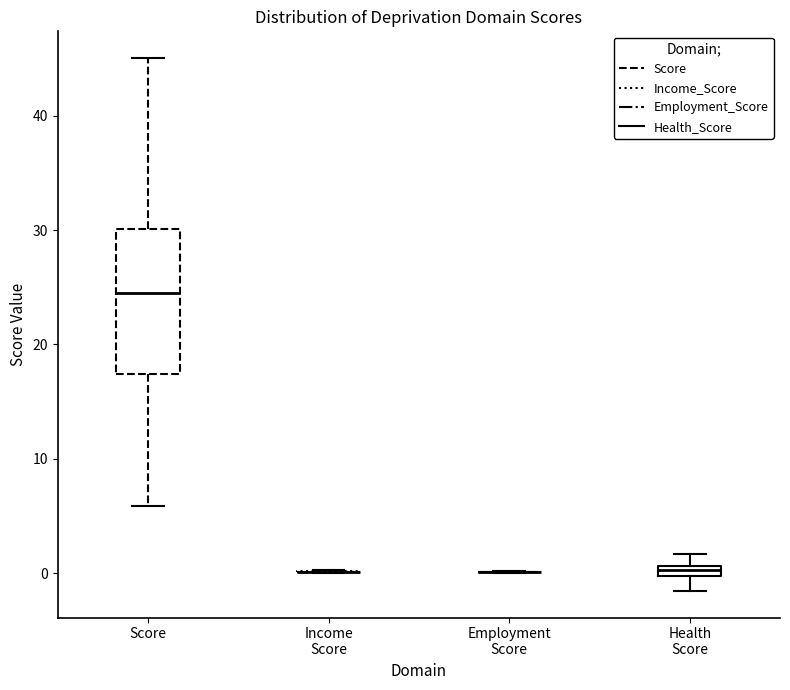

Comparing the boxes themselves (not the whiskers), which one is the tallest?

Score